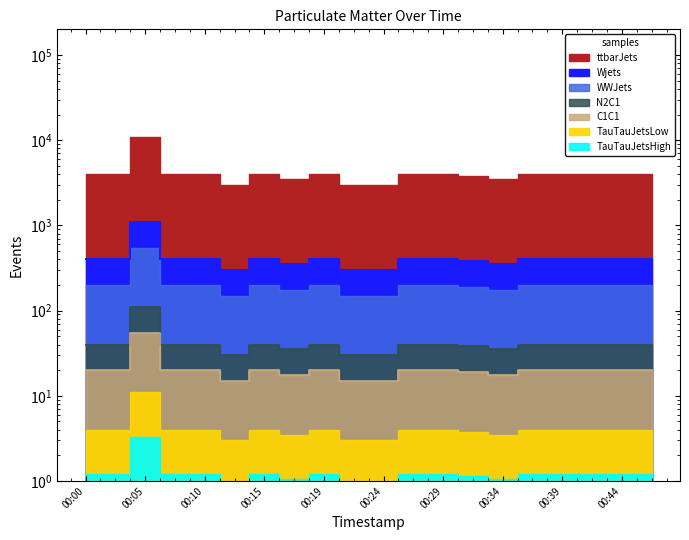

Does the chart display data point markers on the line(s)?

No